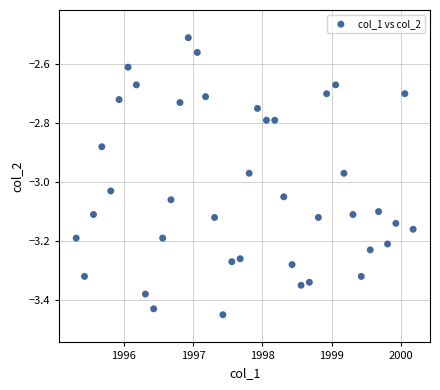

What Y value in the scatter plot is closest to -2?

-2.5